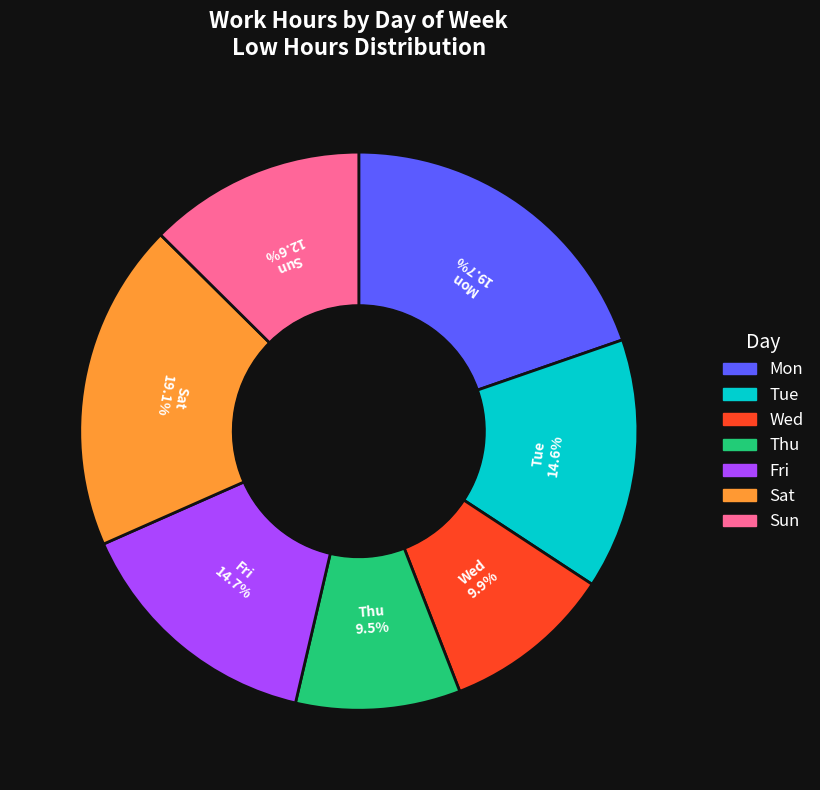

Does Thu represent more than half of the total?

No